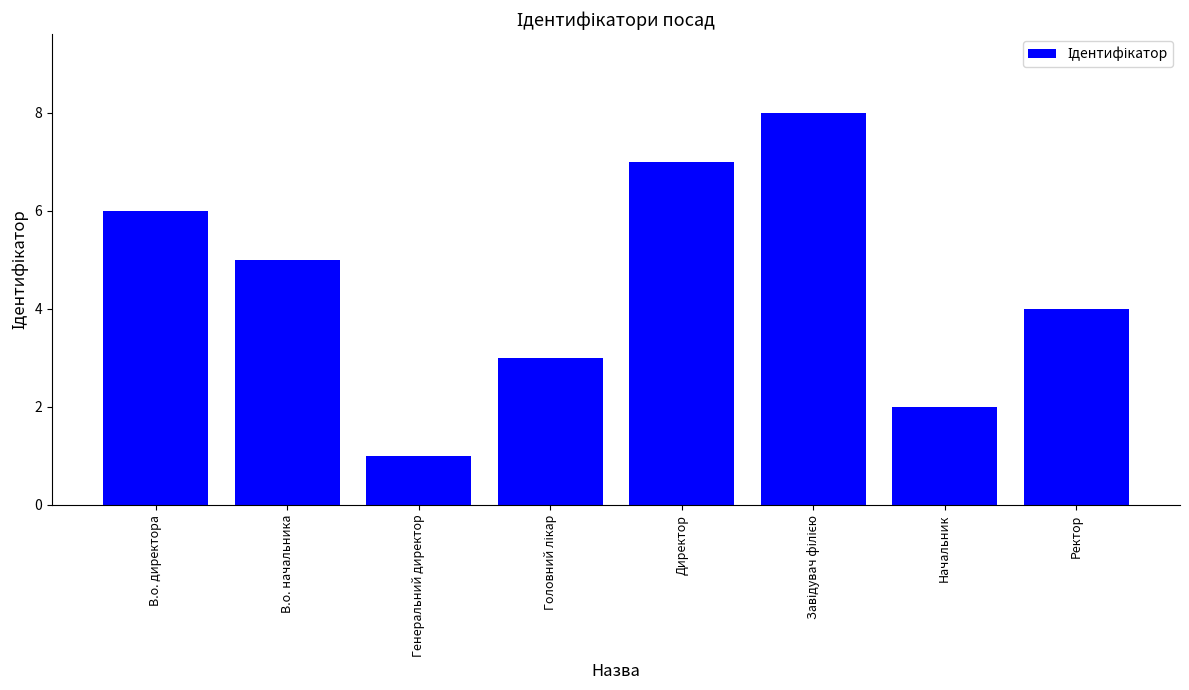

What is the difference between the maximum and minimum values?

7